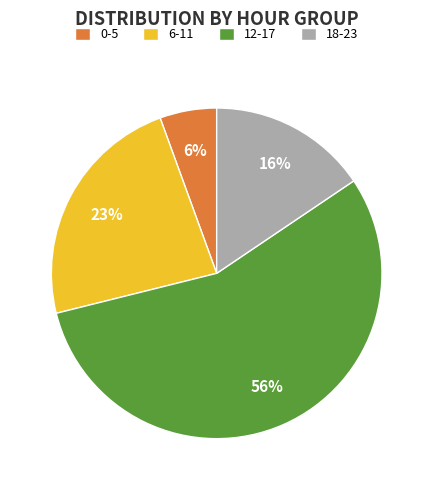

To the nearest percent, what percentage of the pie is 6-11?

23%